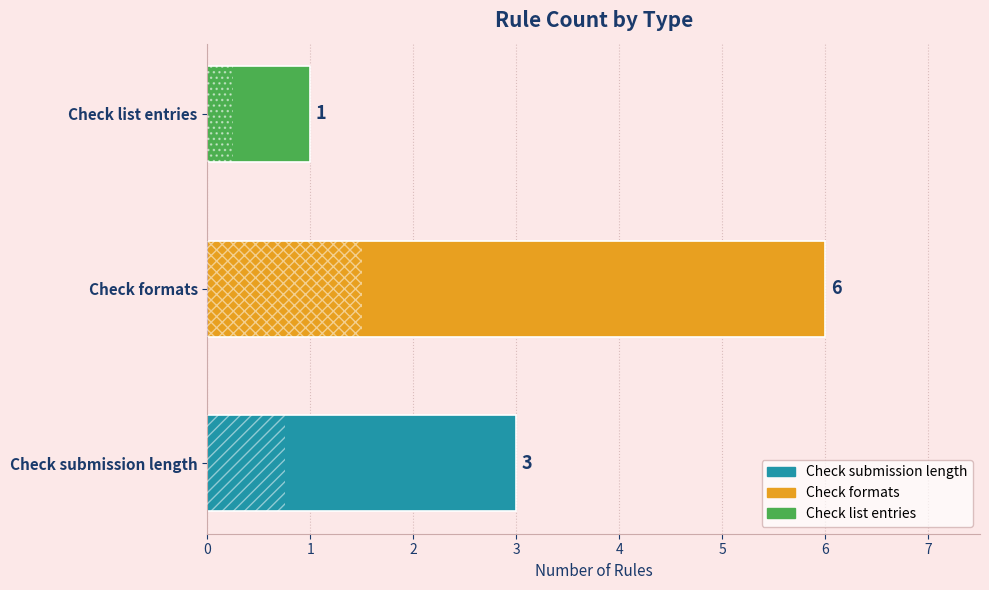

How many data points are less than 3?

1